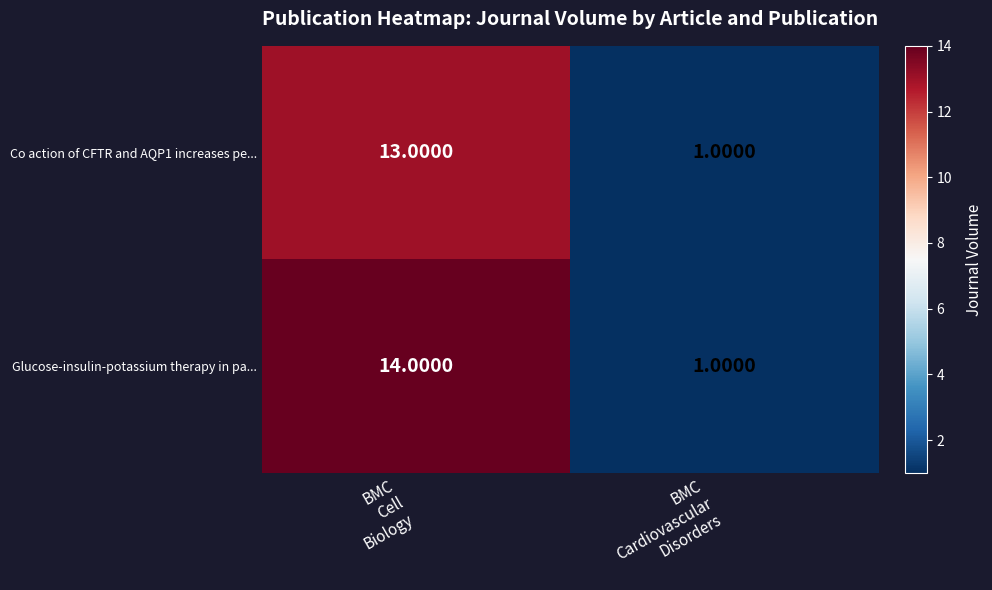

Which series has the largest total across all categories?

Glucose-insulin-potassium therapy in pa...